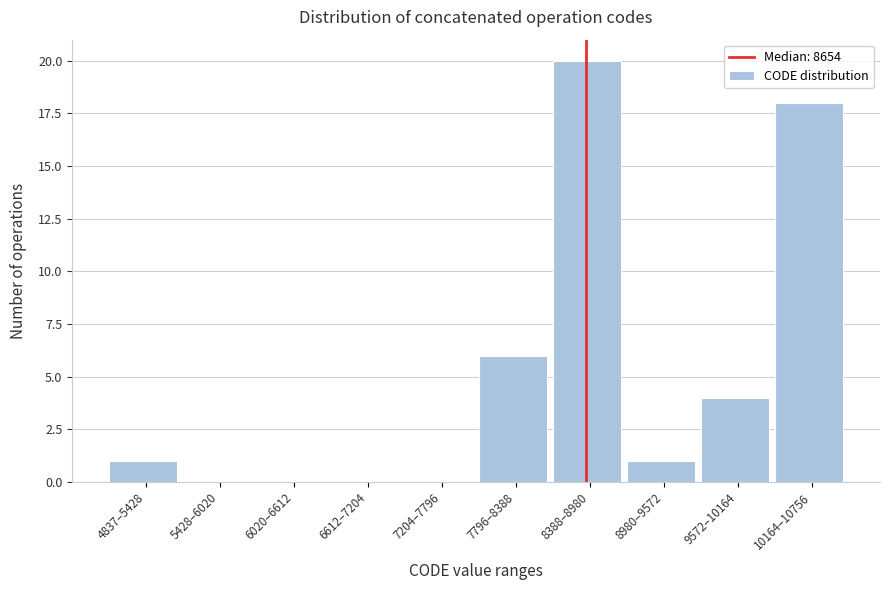

Reading left to right, list all the values displayed in this chart.

4837–5428=1	5428–6020=0	6020–6612=0	6612–7204=0	7204–7796=0	7796–8388=6	8388–8980=20	8980–9572=1	9572–10164=4	10164–10756=18